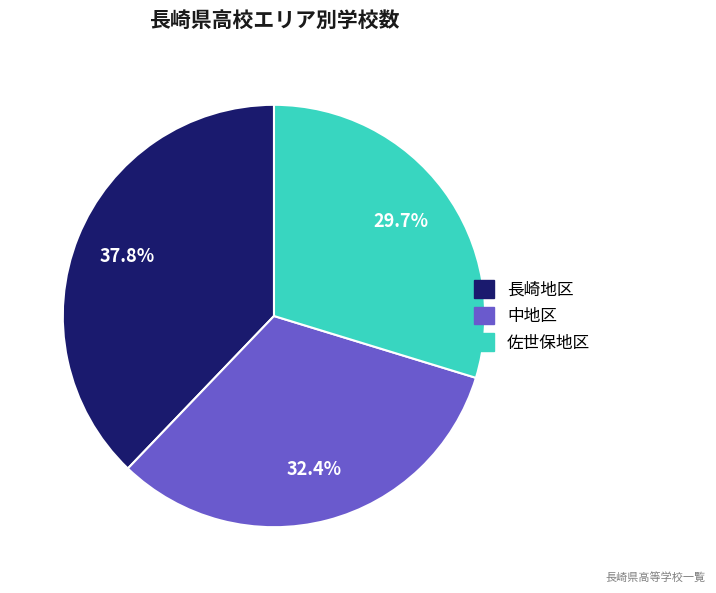

What percentage is the 佐世保地区 slice, to the nearest percent?

30%